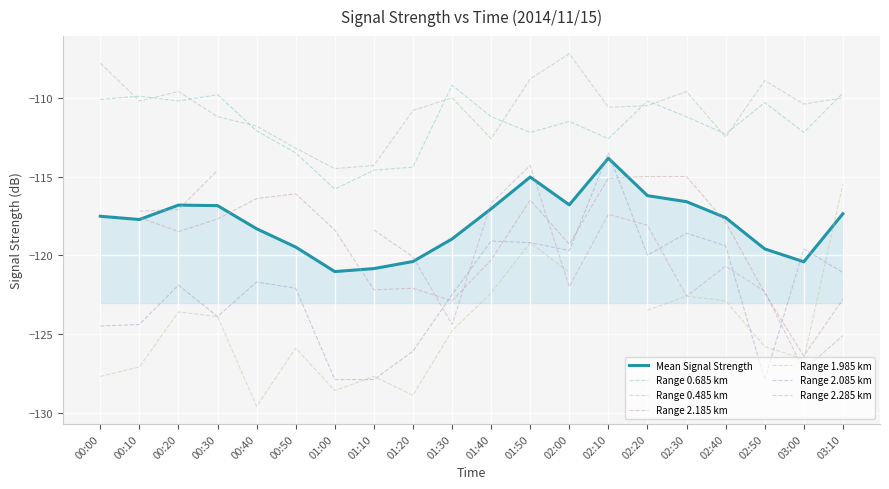

Where is the first local minimum for 2.085?

00:30